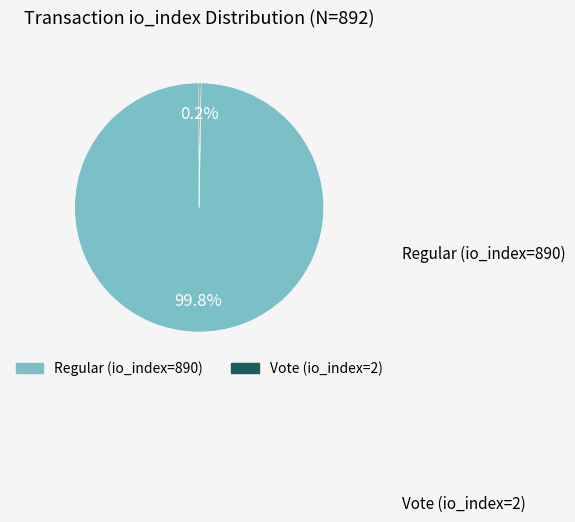

Which slice is the largest?

Regular (io_index=890)